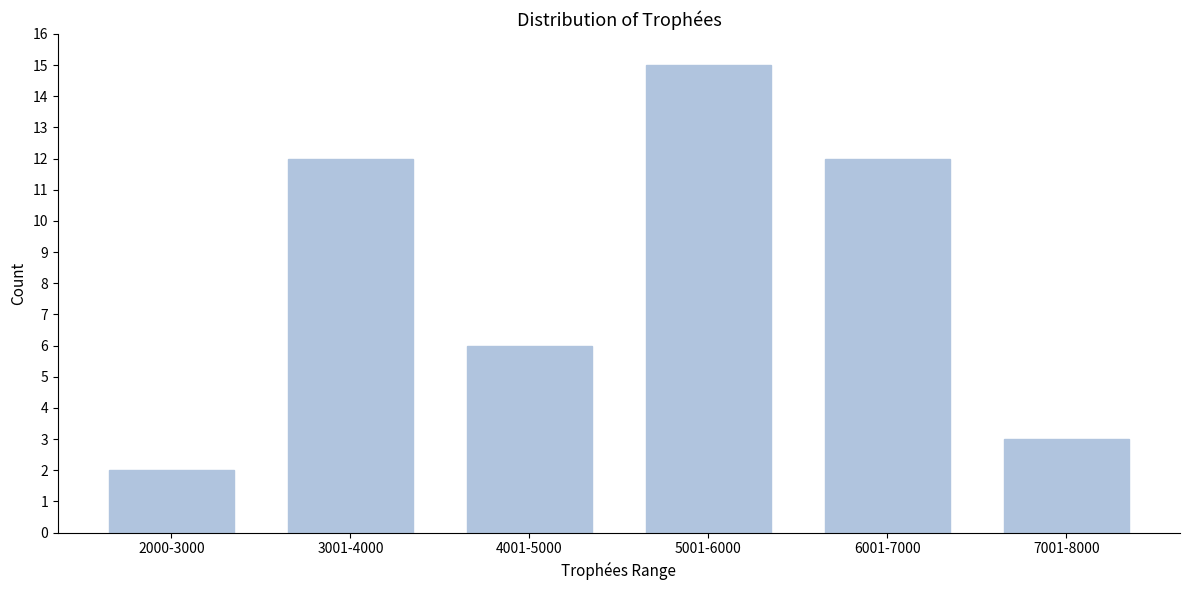

Reading left to right, list all the values displayed in this chart.

2	12	6	15	12	3